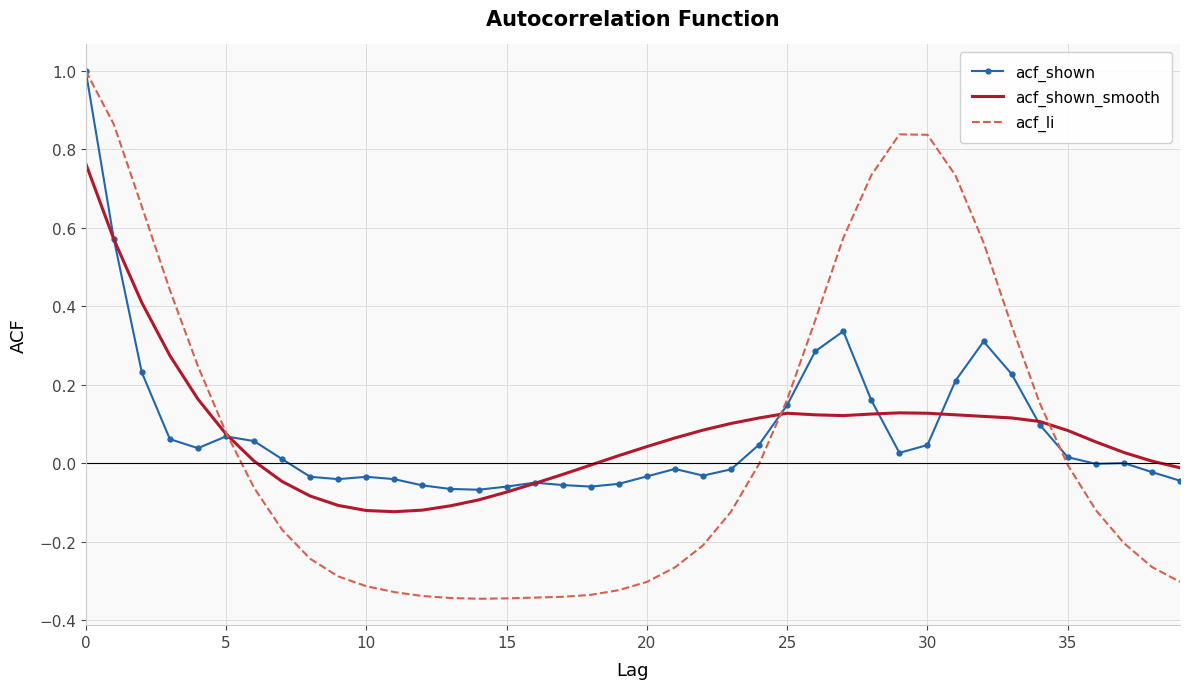

How many intersections are there between acf_shown and acf_shown_smooth?

7